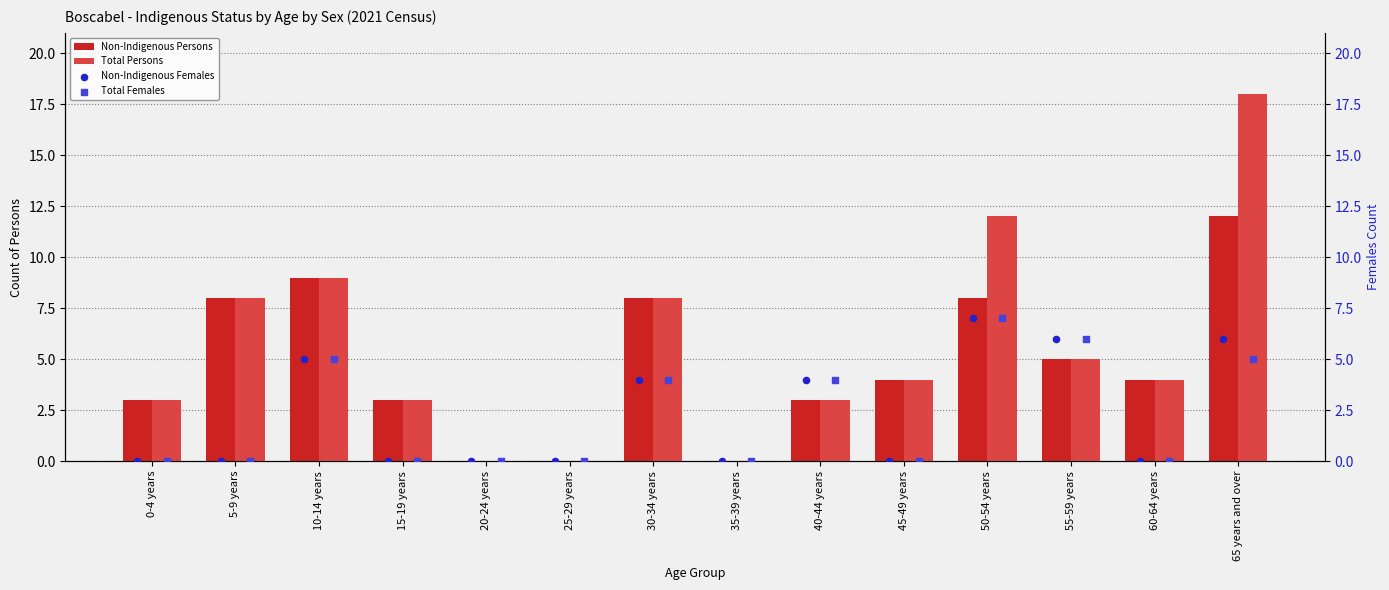

At how many categories does at least one series exceed 14?

1